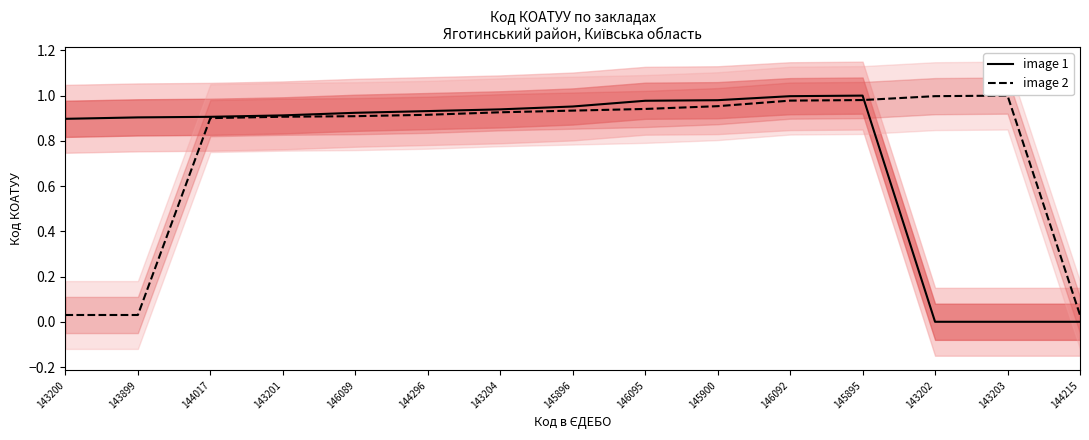

How many intersections are there between image 2 and image 1?

1